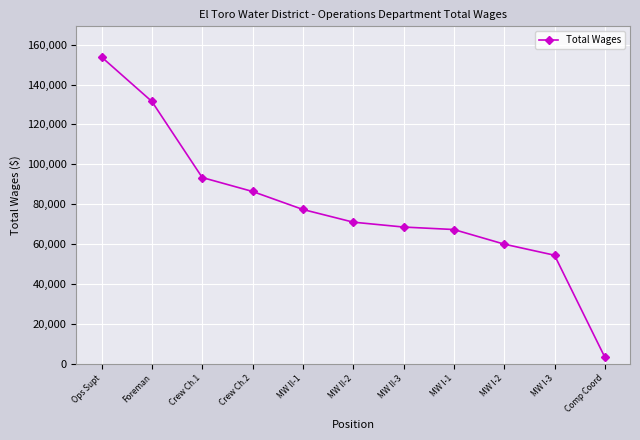

True or false: the data has more than 1 interior local peaks.

False